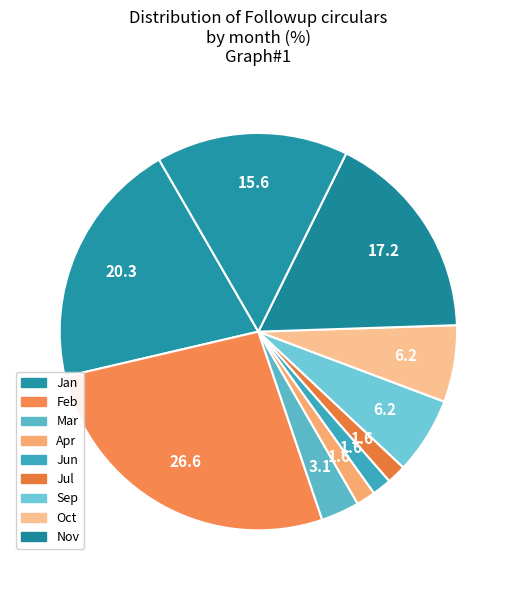

Which category has the biggest portion of the pie?

Feb